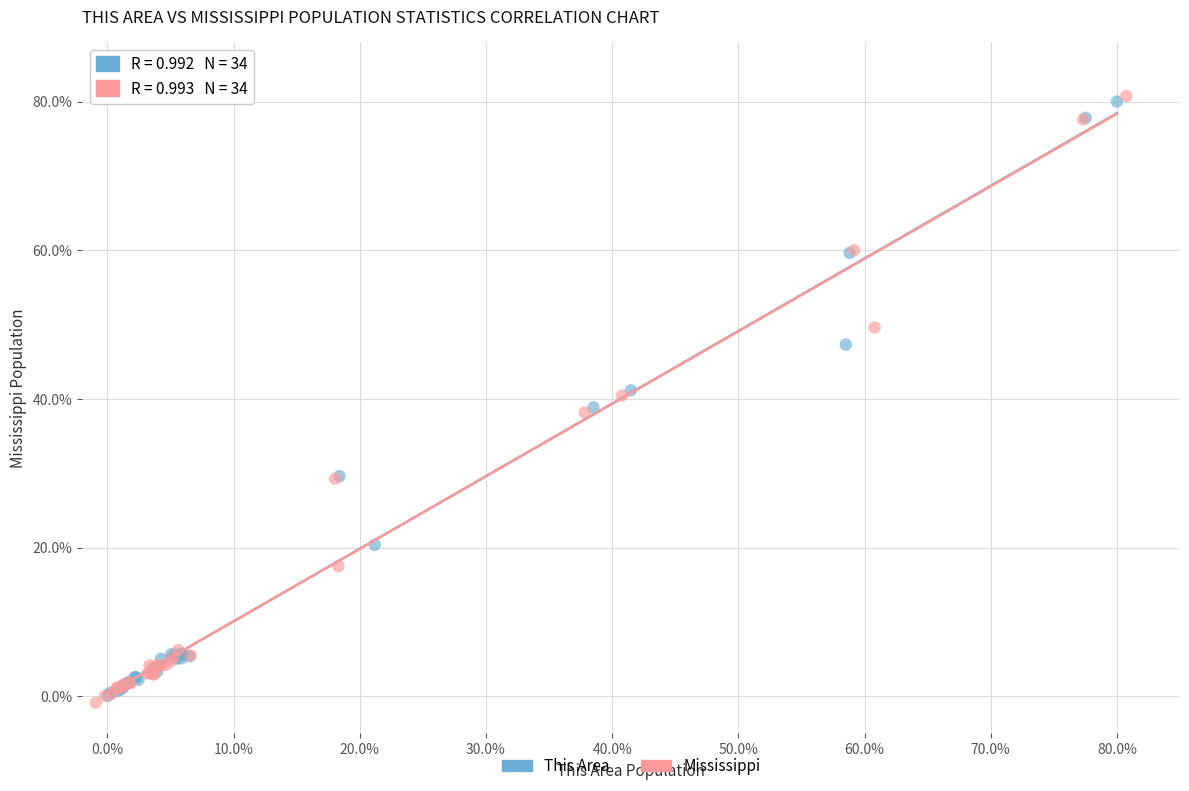

Which series contains the lowest Y value?

Mississippi